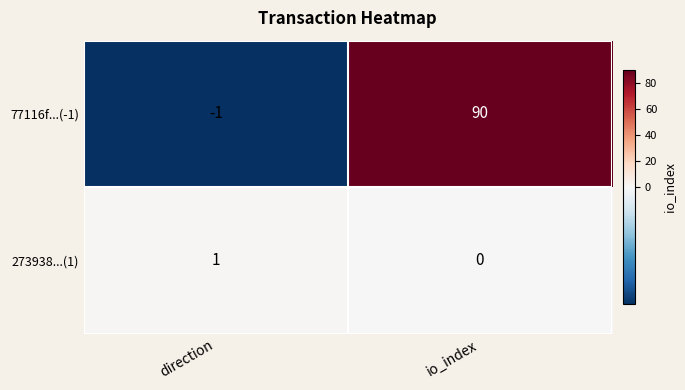

Where is 77116f...(-1) nearest to the value 44?

direction